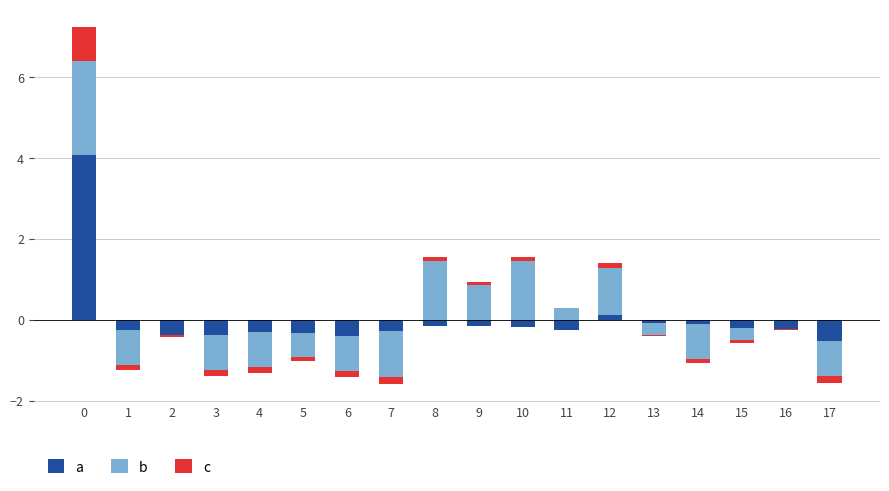

How many positive values does the monthly_visit (+) series have?

2